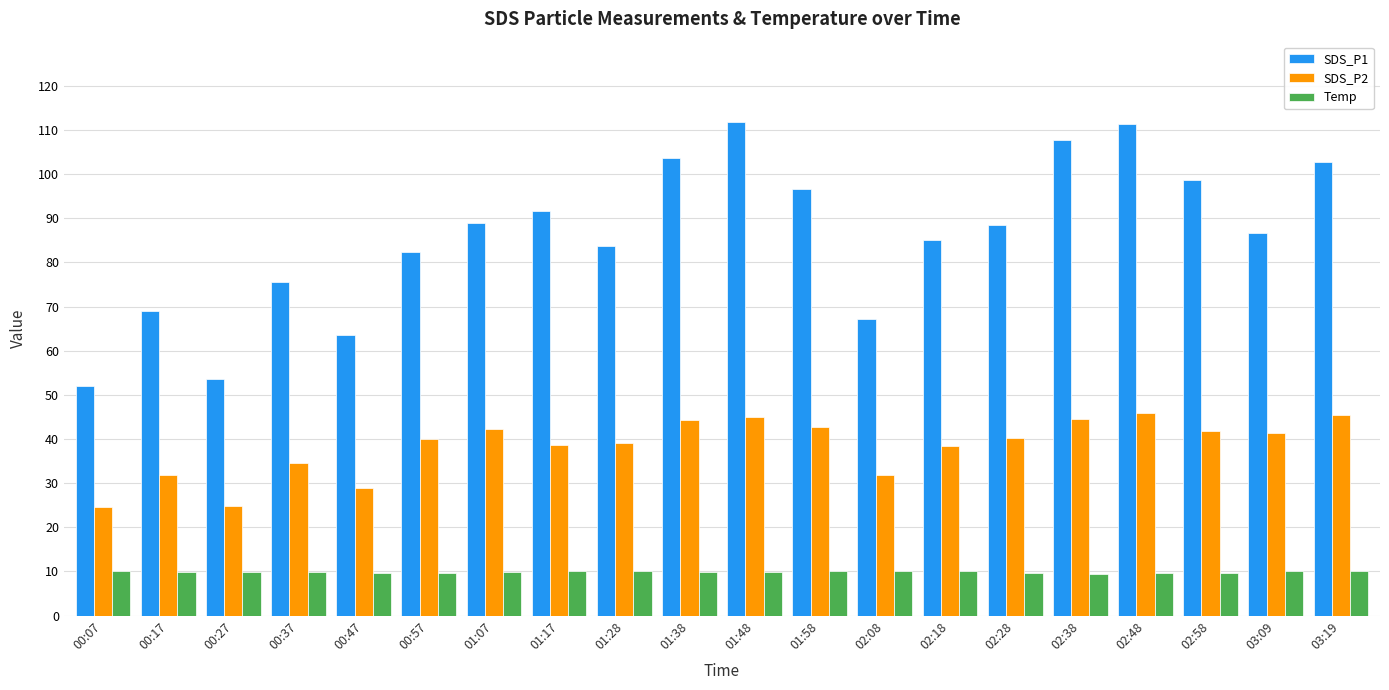

Rank the series by their average value, from highest to lowest.

SDS_P1, SDS_P2, Temp